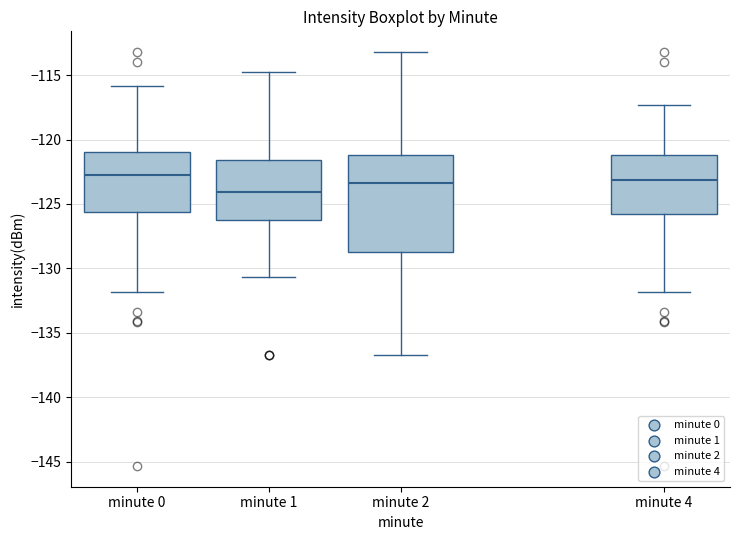

Reading left to right, read every box against the y-axis: the position of its median line, the range the box covers, and the ends of its whiskers. The values are not printed on the chart, so give them approximately, as read against the axis.

minute 0: median -122.5, box -125.5 to -121.0, whiskers -132.0 to -116.0
minute 1: median -124.0, box -126.0 to -121.5, whiskers -130.5 to -114.5
minute 2: median -123.5, box -128.5 to -121.0, whiskers -136.5 to -113.0
minute 4: median -123.0, box -126.0 to -121.0, whiskers -132.0 to -117.5